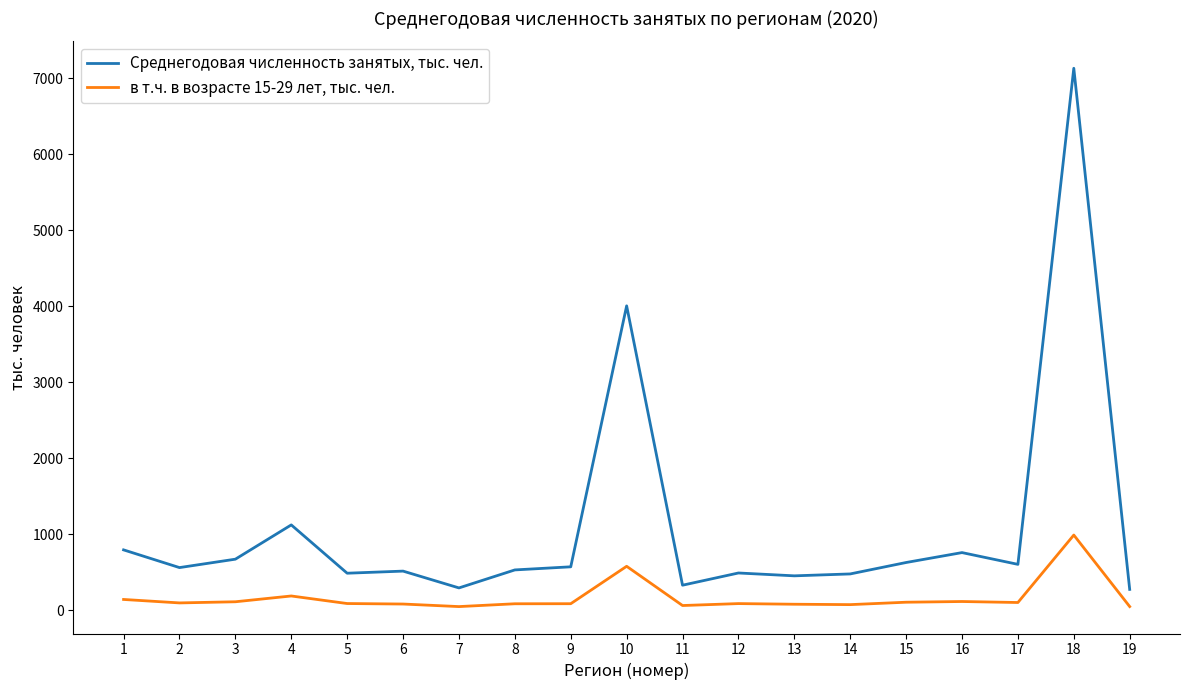

Is the value of в т.ч. в возрасте 15-29 лет, тыс. чел. at 11 greater than the value of Среднегодовая численность занятых, тыс. чел. at 17?

No